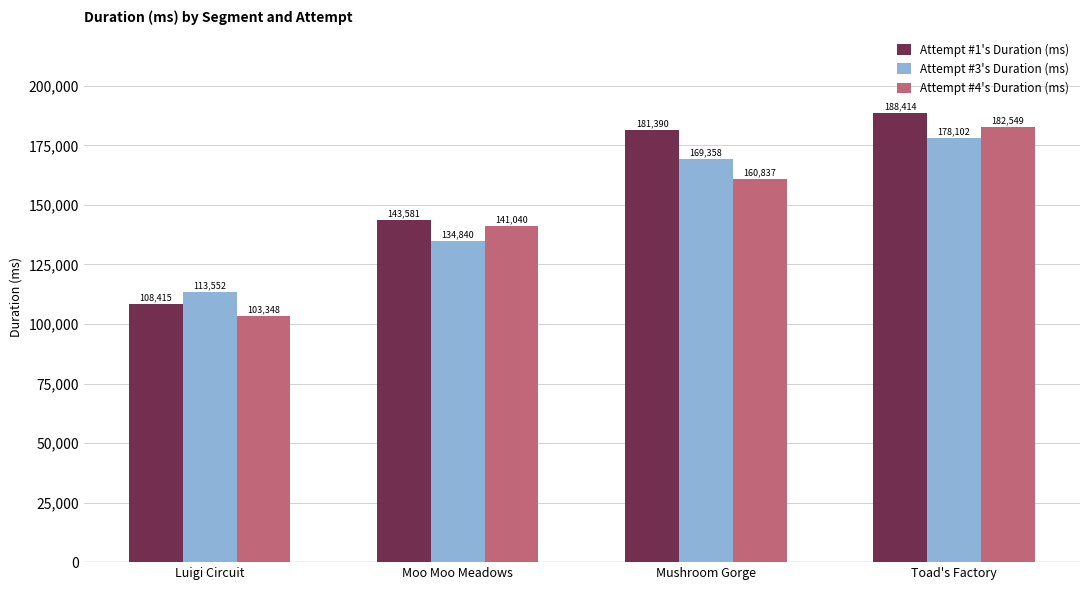

Reading left to right, list all the values displayed in this chart.

Attempt #1's Duration (ms): 108415	143581	181390	188414
Attempt #3's Duration (ms): 113552	134840	169358	178102
Attempt #4's Duration (ms): 103348	141040	160837	182549